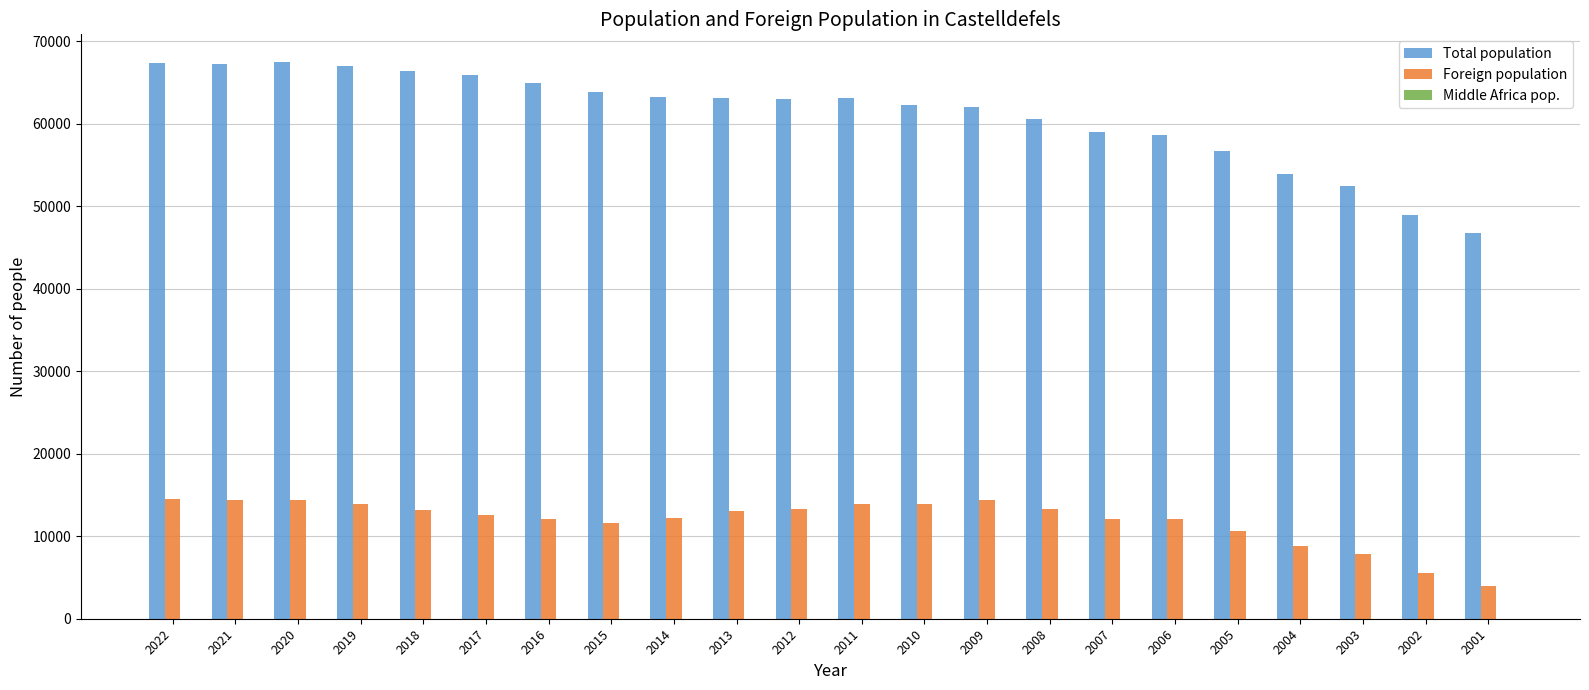

Which series has the largest total across all categories?

Total population